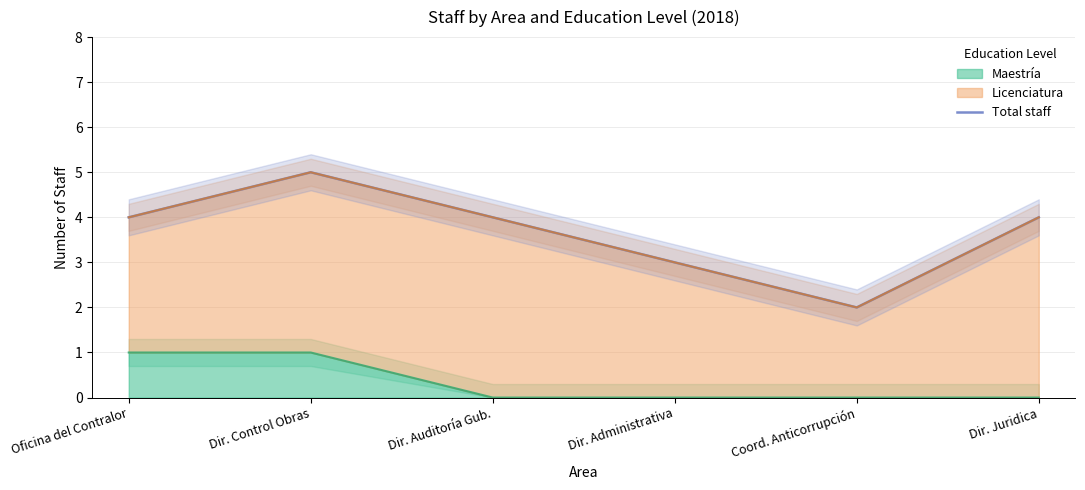

How many values are below 4?

2